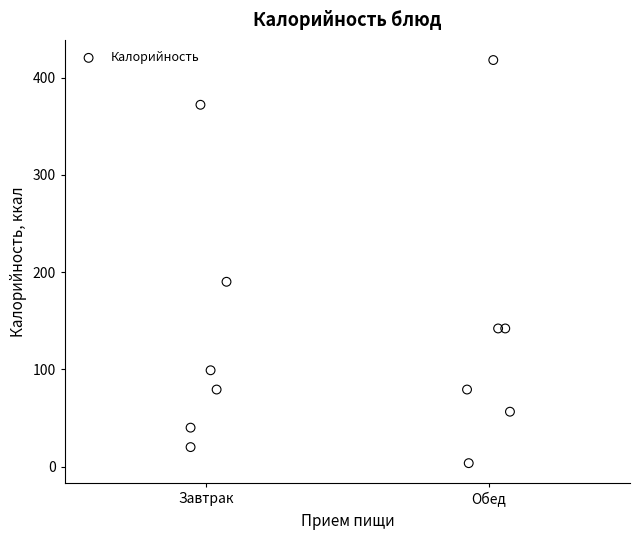

What is the average X value?

1.5